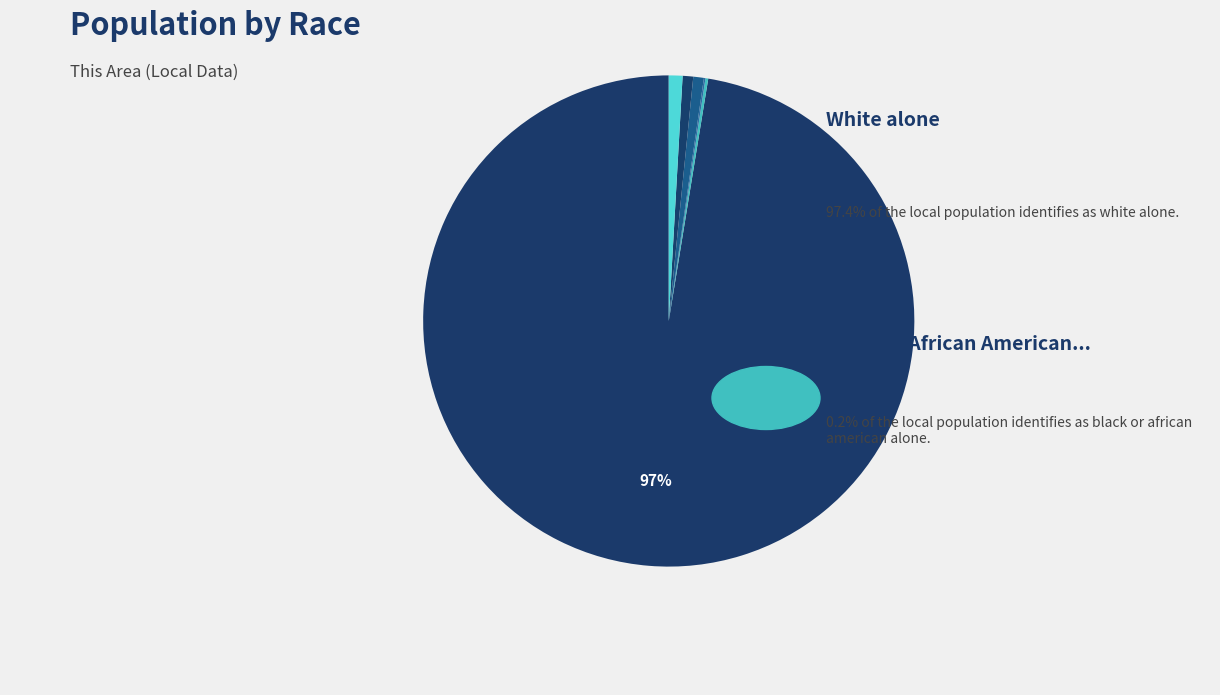

Rank the categories by value from lowest to highest.

Native Hawaiian and Other Pacific, American Indian and Alaska Native, Black or African American alone, Asian alone, Some Other Race alone, Two or More Races, White alone